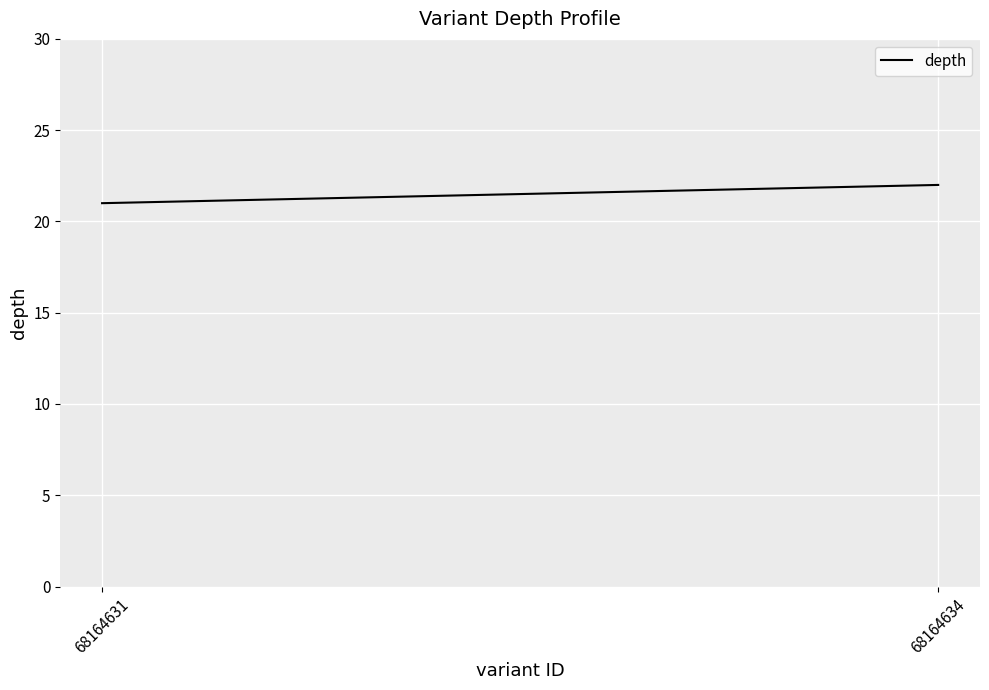

Which has a higher value, 68164634 or 68164631?

68164634